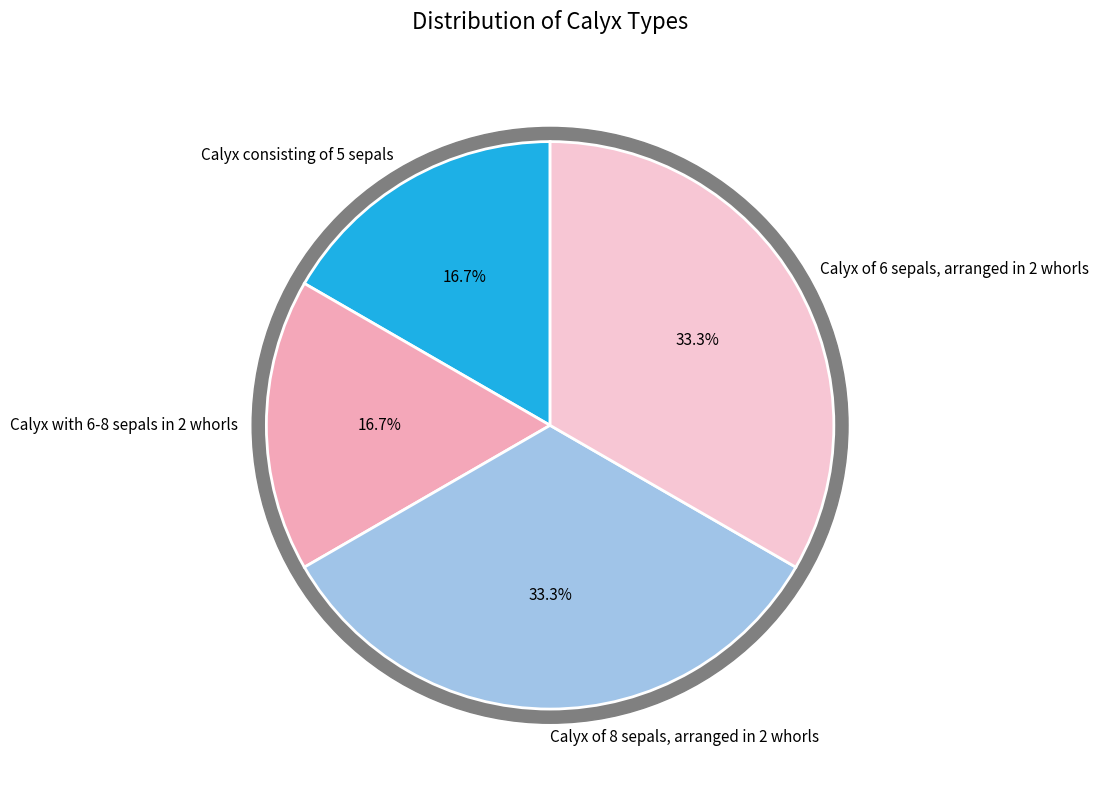

To the nearest percent, what portion does Calyx consisting of 5 sepals represent?

17%